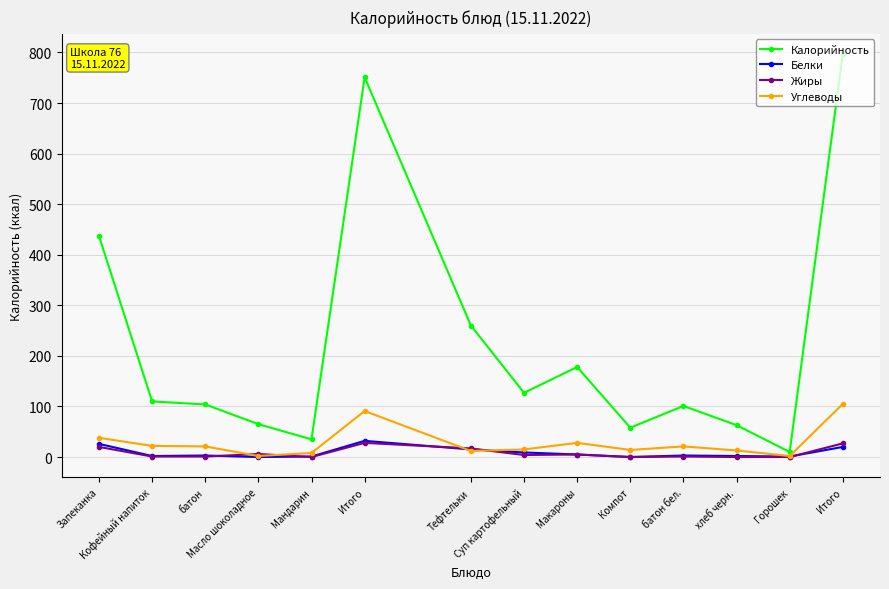

Which has a higher value, Горошек or Тефтельки?

Тефтельки